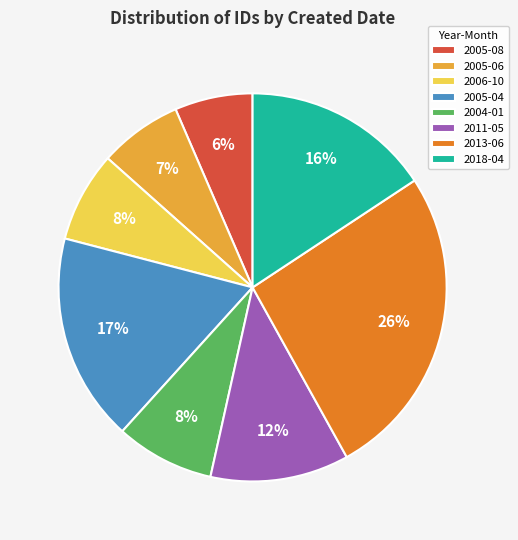

Approximately how many times larger is the value at 2005-08 compared to 2005-04?

0.4